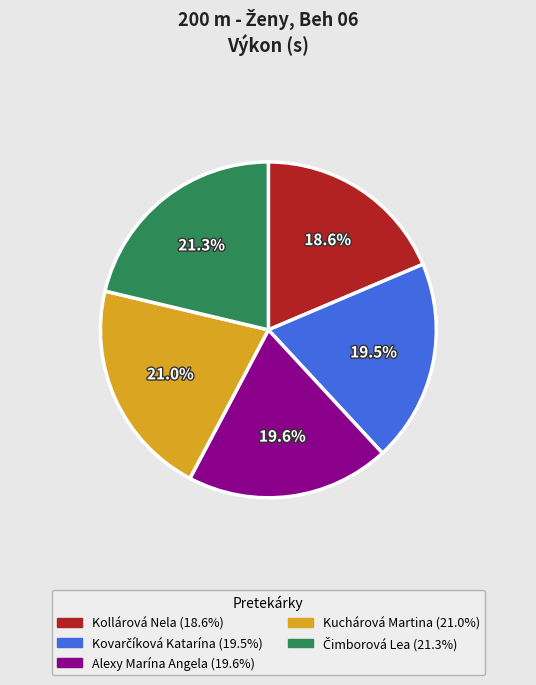

The Kollárová Nela slice represents 19% of the pie. True or false?

True